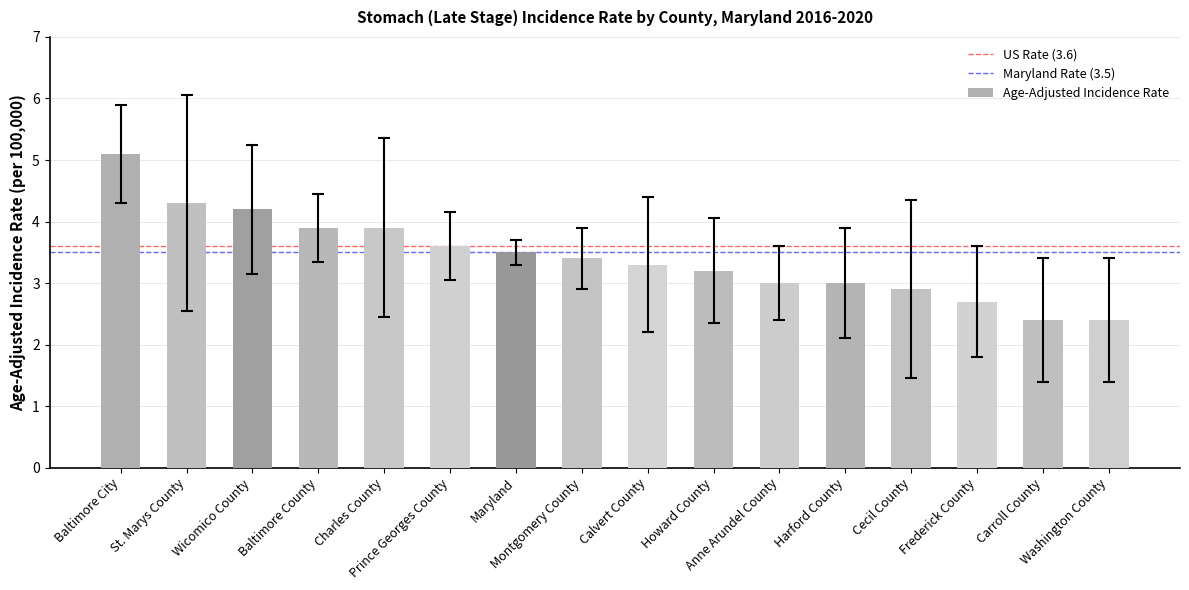

What is the sum of all values?

54.8